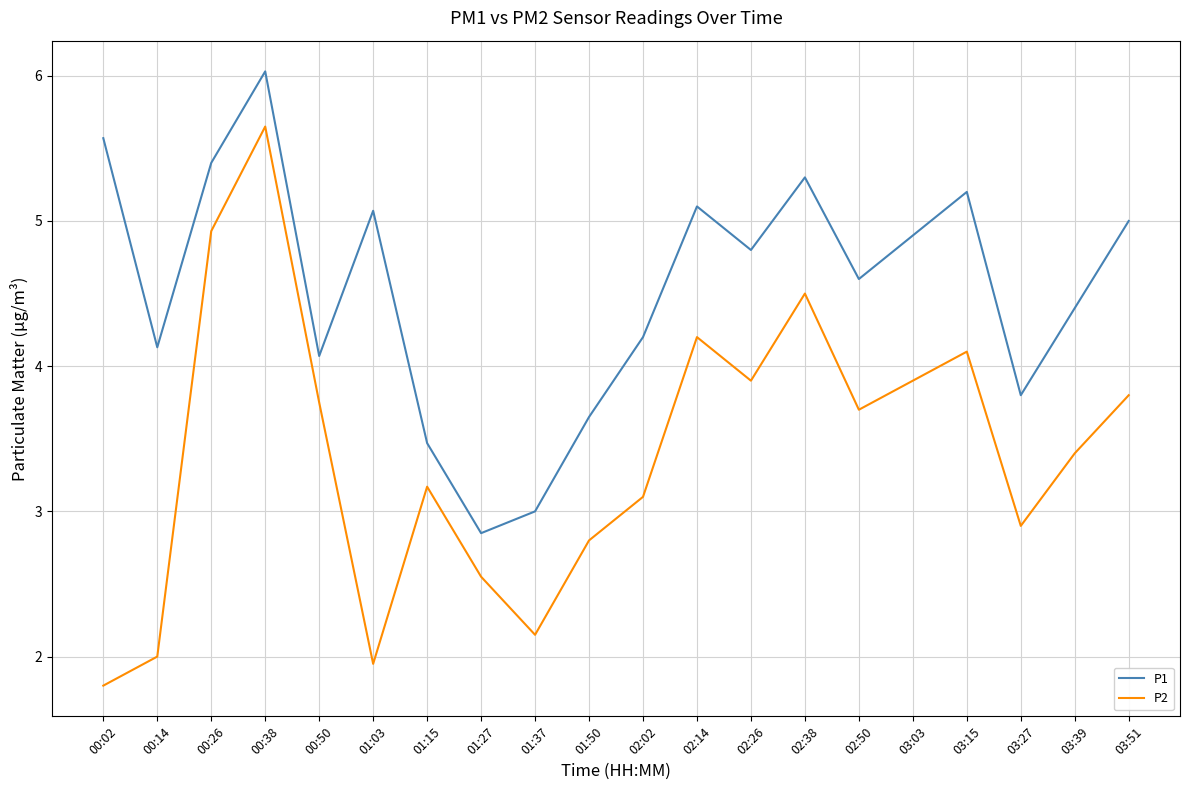

True or false: P2 and P1 cross at least once.

False